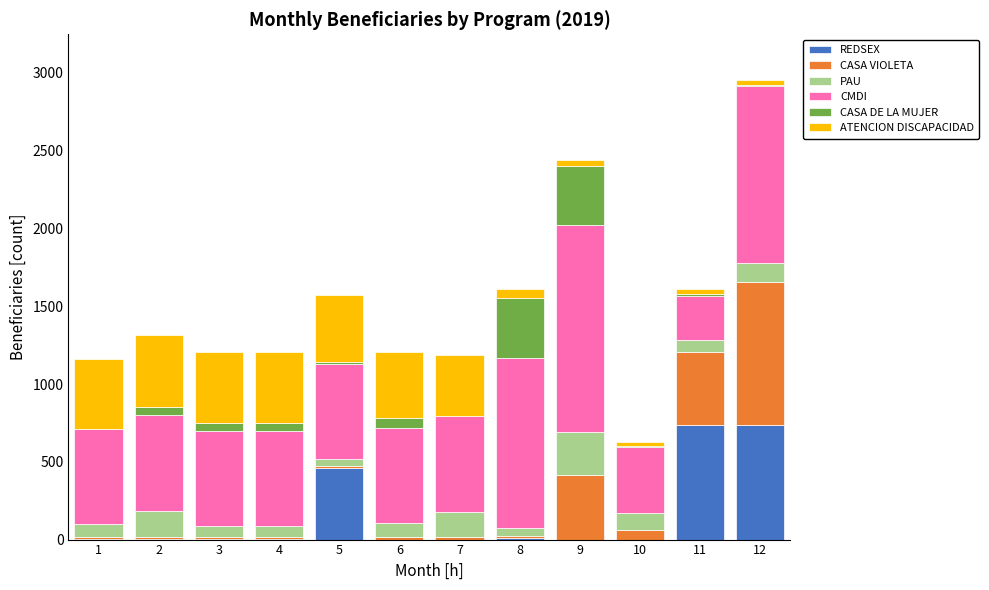

What is the total value across all series at 12?

2953